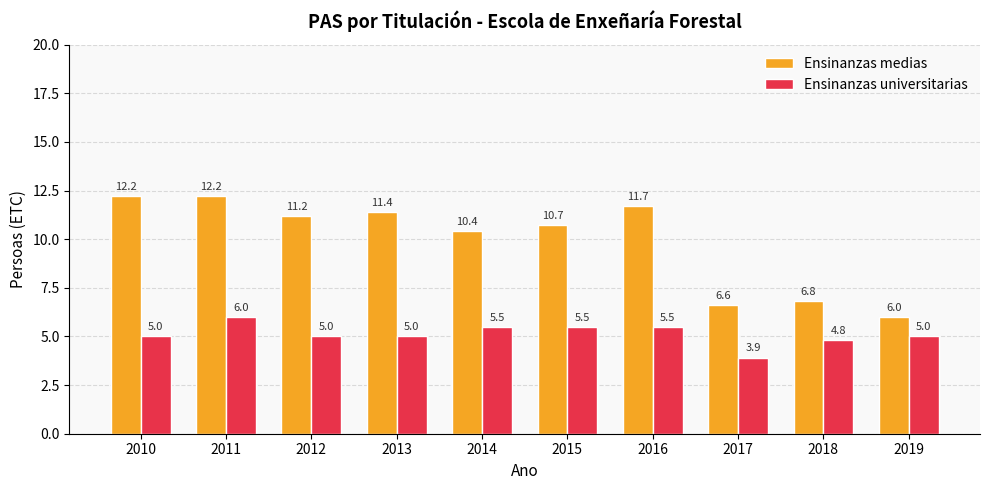

At which label does Ensinanzas medias reach its minimum?

2019